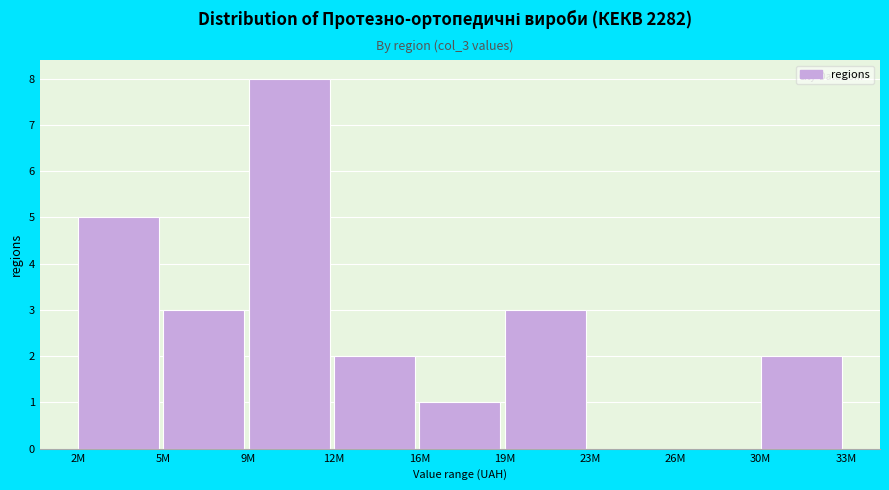

Reading right to left, what are all the values shown in this chart?

30M=2	26M=0	23M=0	19M=3	16M=1	12M=2	9M=8	5M=3	2M=5